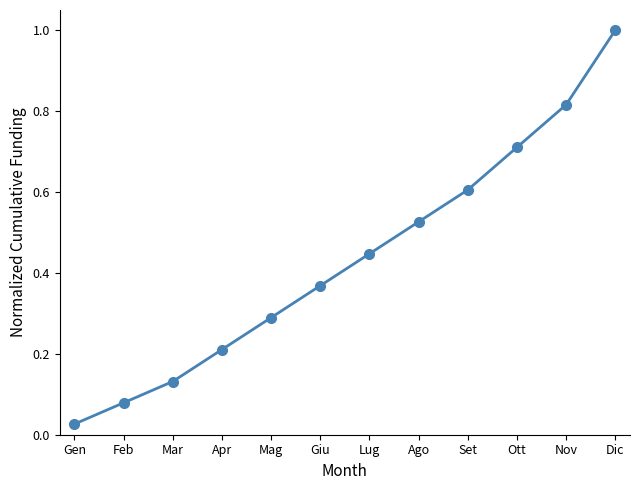

Is it true that the value at Apr is 0.1?

False